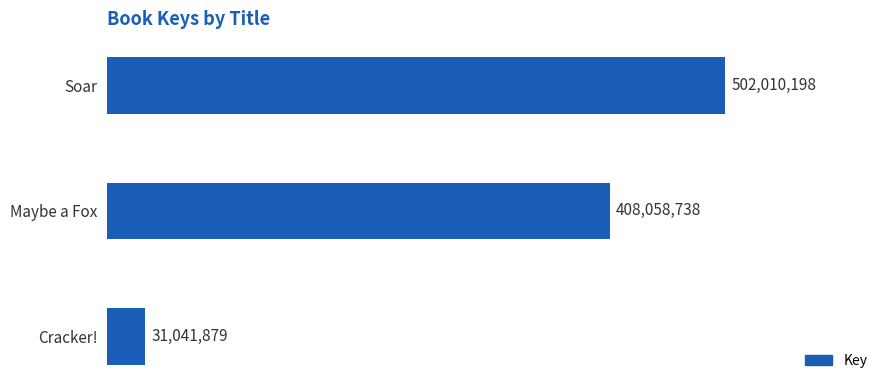

What position from the top is Cracker!?

3